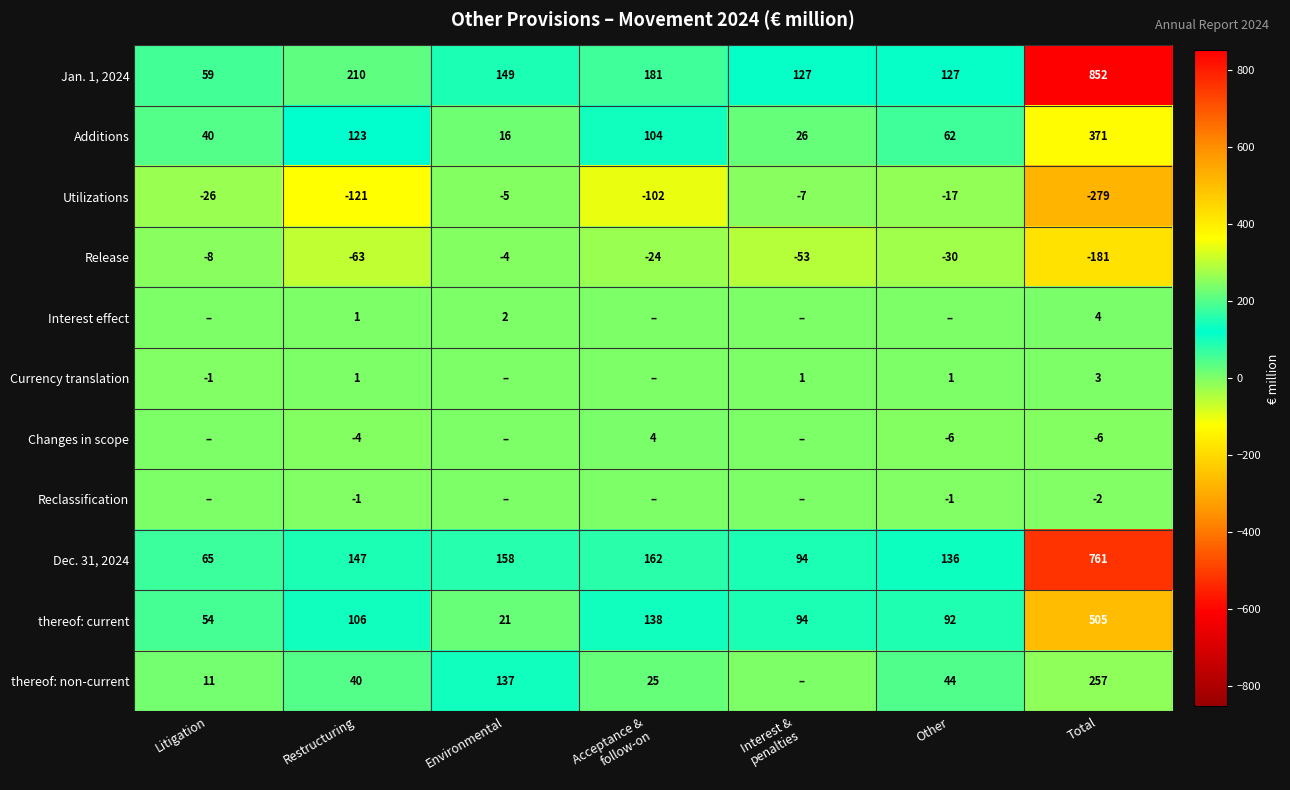

What is the difference between the highest and lowest values at Restructuring?

331